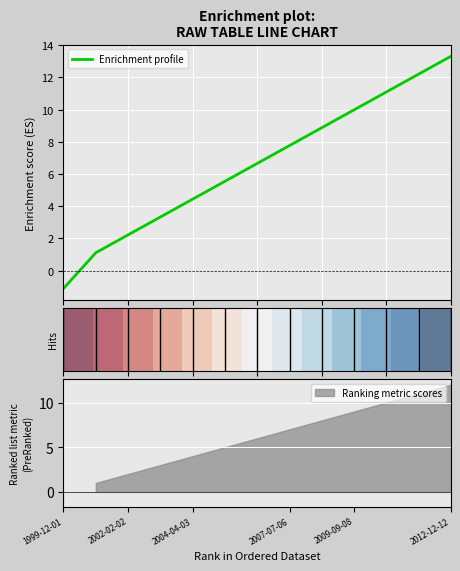

What is the maximum value for Enrichment profile?

13.3